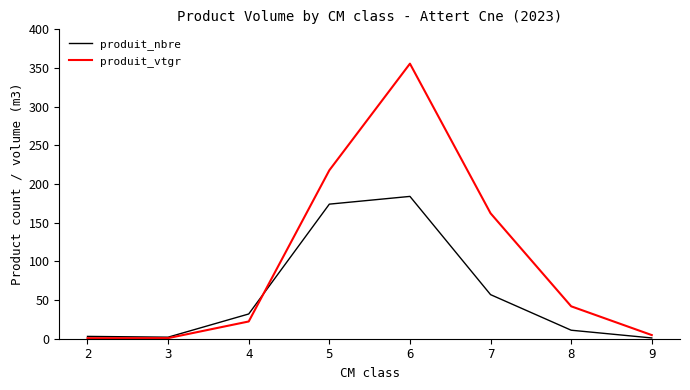

List the series in order of their overall mean, highest first.

produit_vtgr, produit_nbre